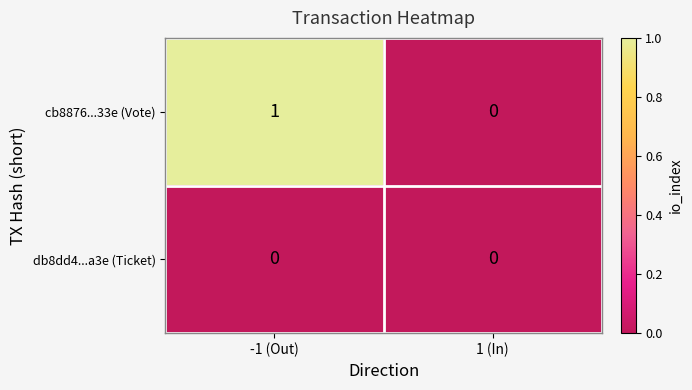

Which series has the largest range (max minus min)?

cb8876...33e (Vote)